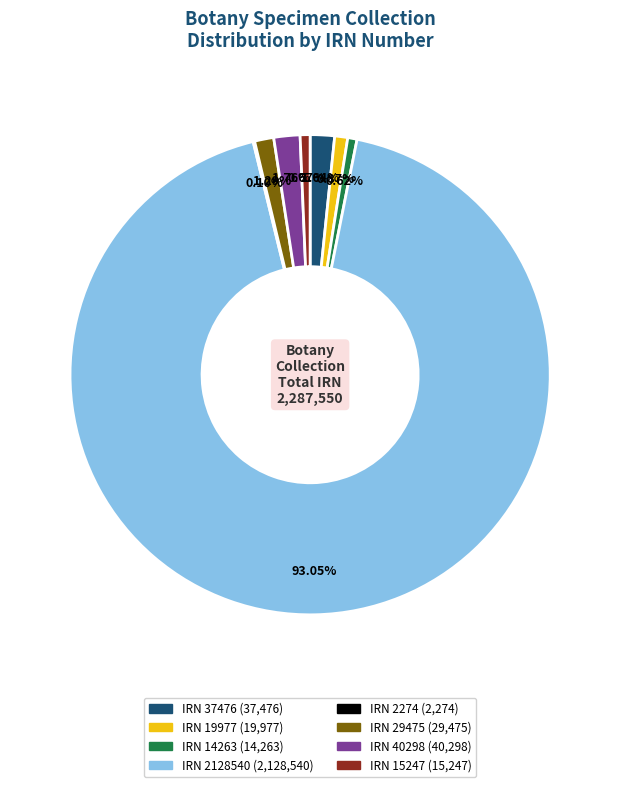

To the nearest percent, what portion does IRN 2128540 represent?

93%